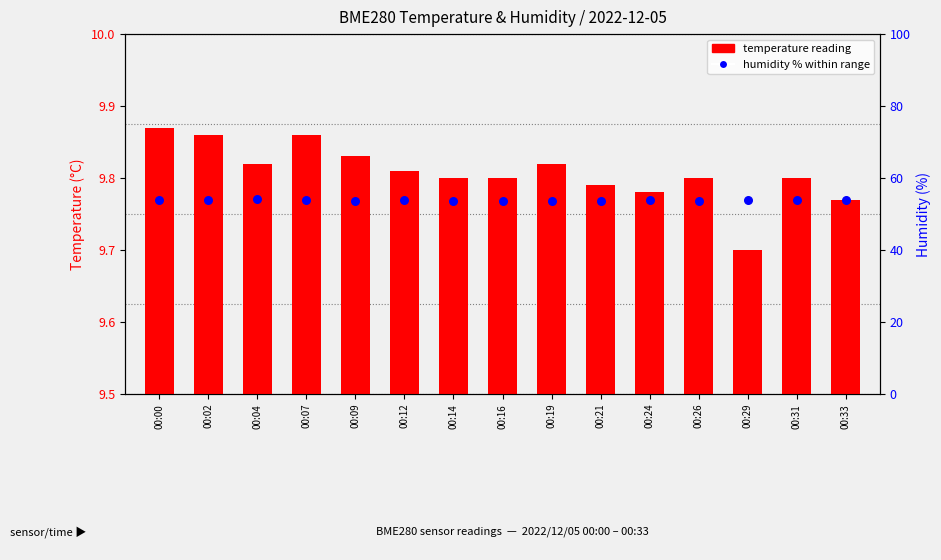

Which series has the largest Y range (max minus min)?

humidity percentile